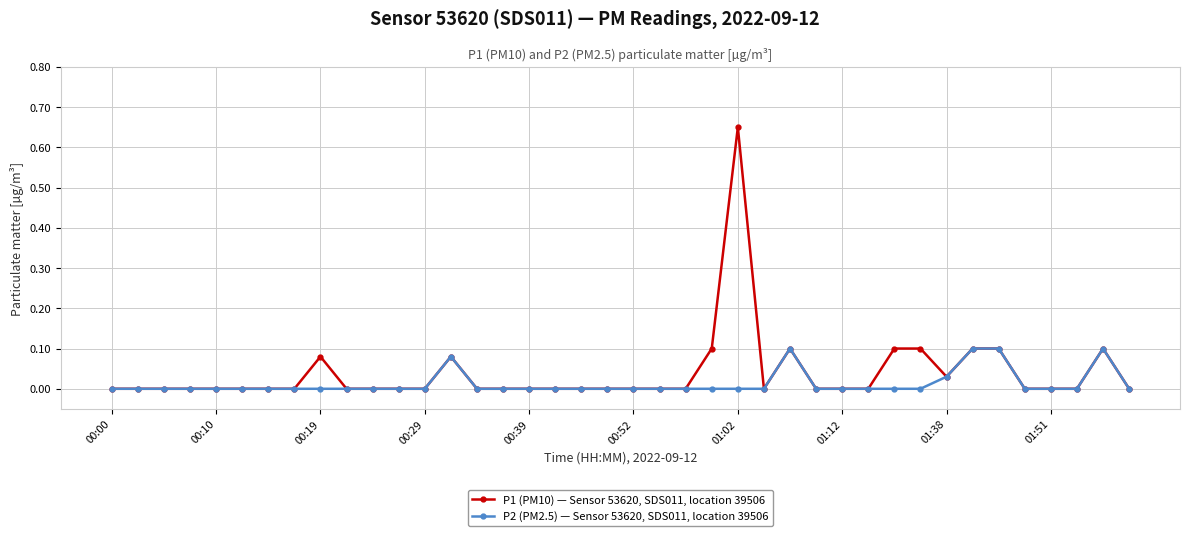

List the series in order of their peak value, highest first.

P1 (PM10) — Sensor 53620, SDS011, location 39506, P2 (PM2.5) — Sensor 53620, SDS011, location 39506